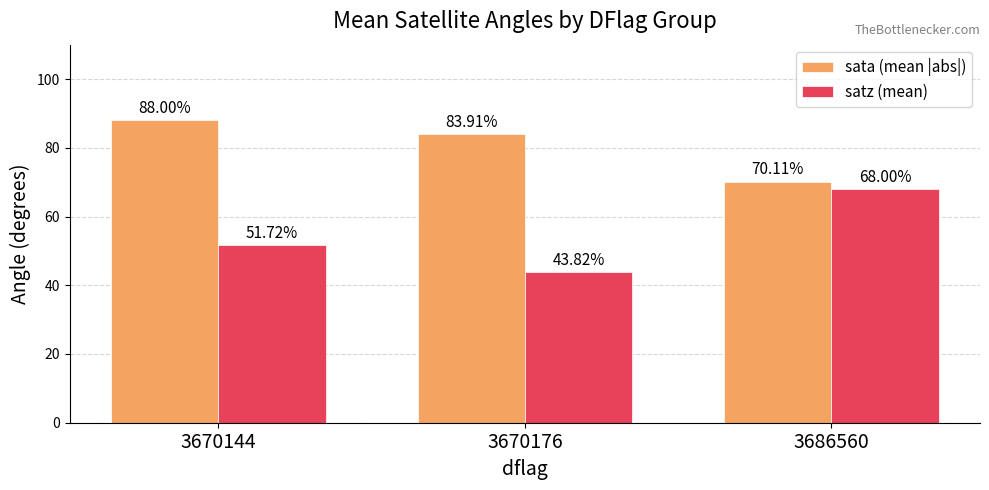

At which category is the sum across all series the highest?

3670144